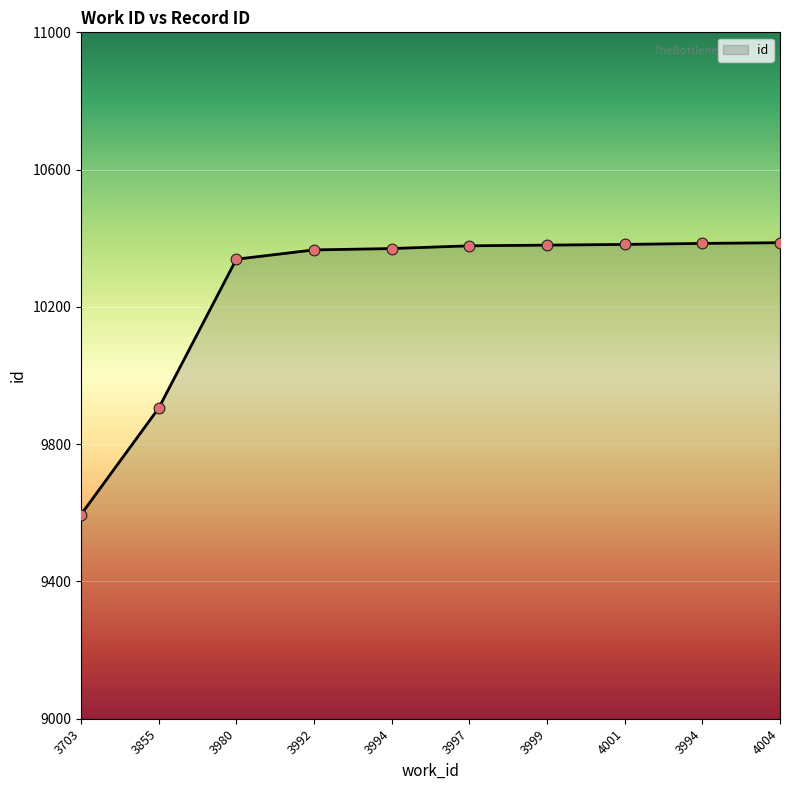

Is this an area chart (filled region under the line)?

Yes